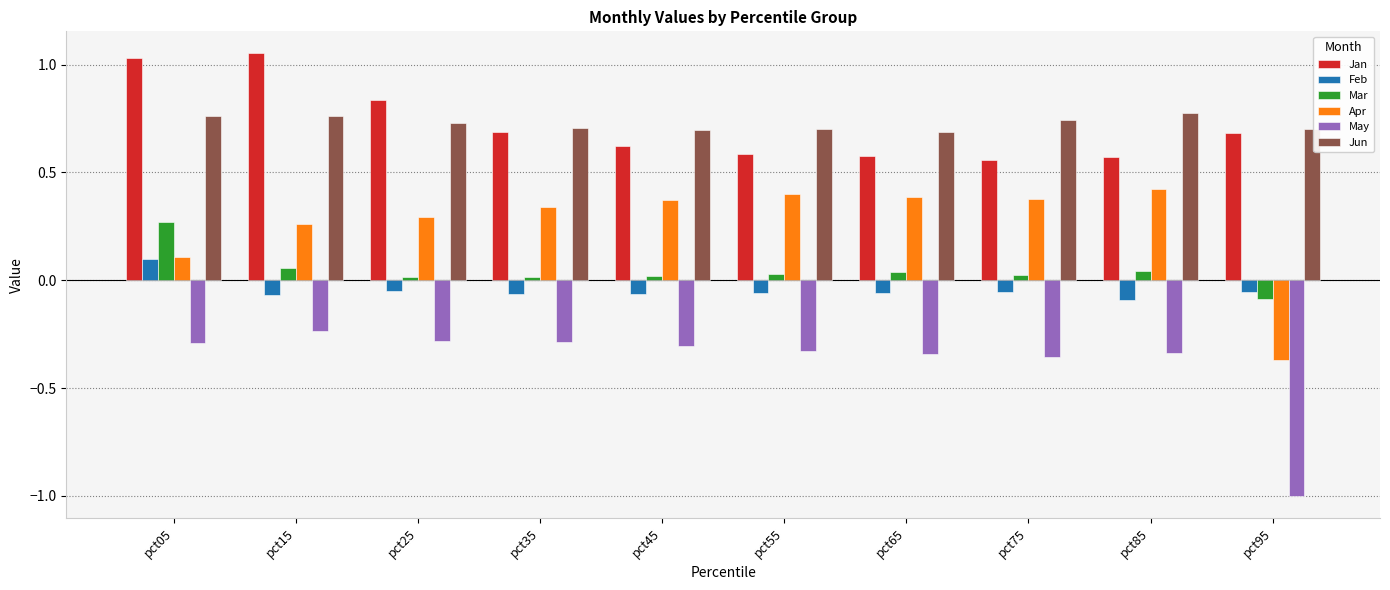

How many groups of bars are there?

10